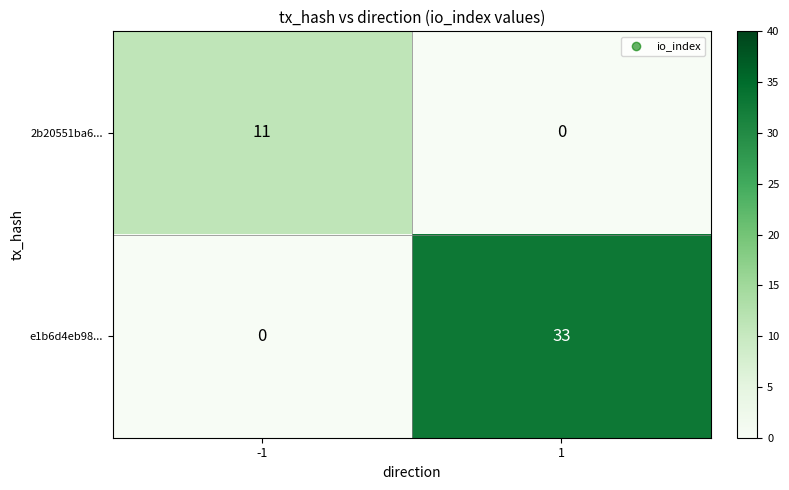

The value of 2b20551ba6... at 1 is -5. True or false?

False